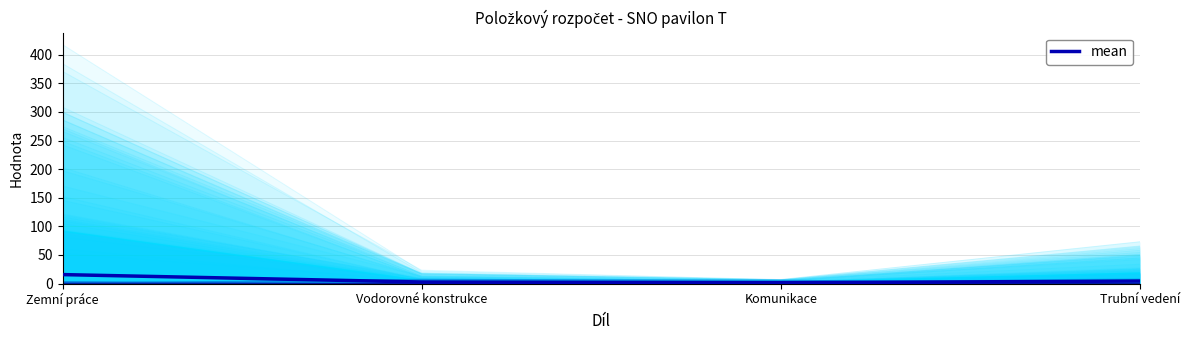

Where is the data nearest to the value 8?

Trubní vedení